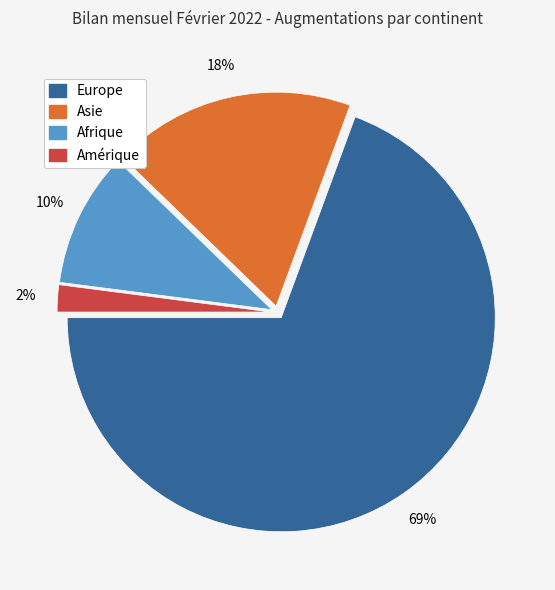

Is there any slice that represents more than half of the pie?

Yes